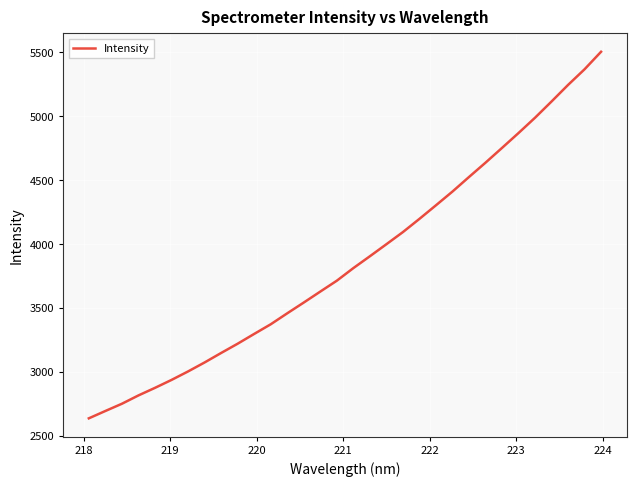

What is the difference between the maximum and minimum values?

2867.5